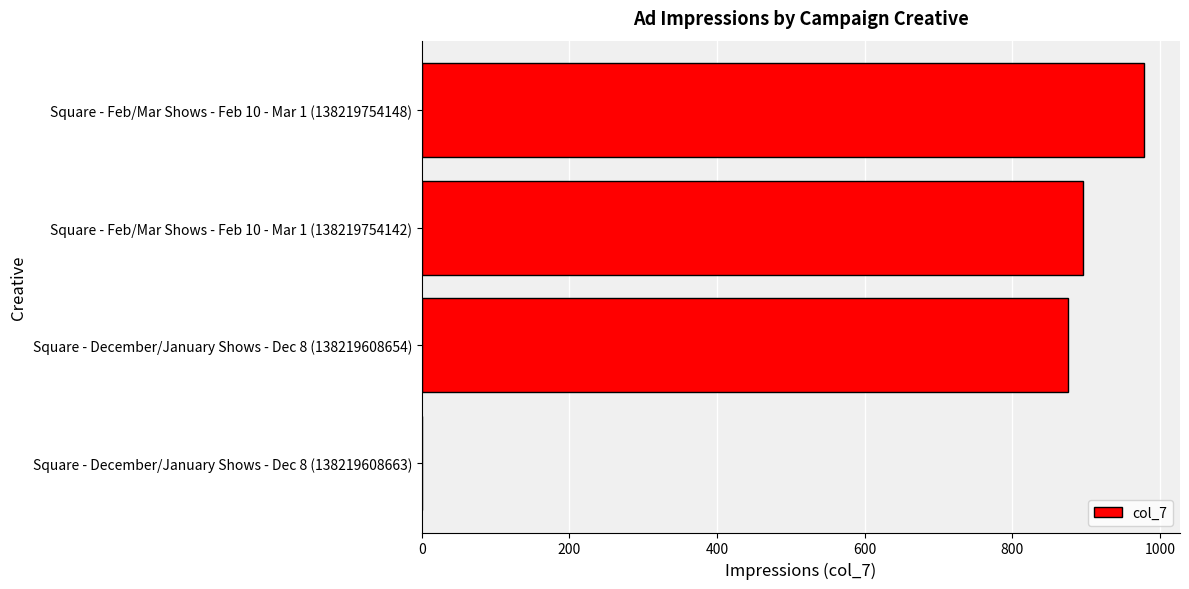

What is the average value?

688